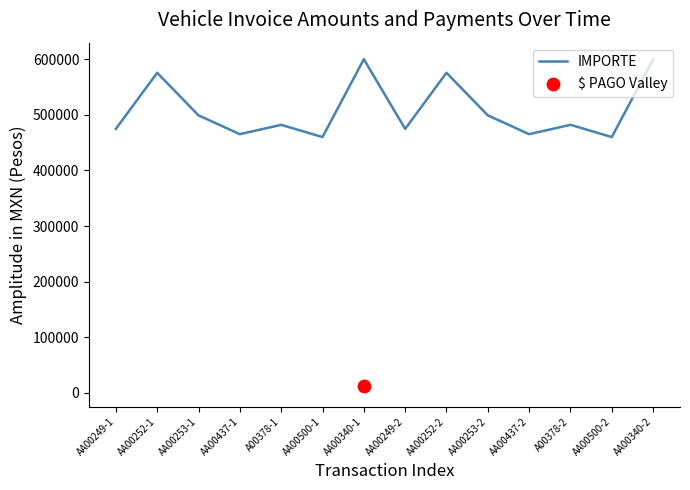

What is the ratio of the value at AA00253-2 to the value at AA00249-2?

1.1